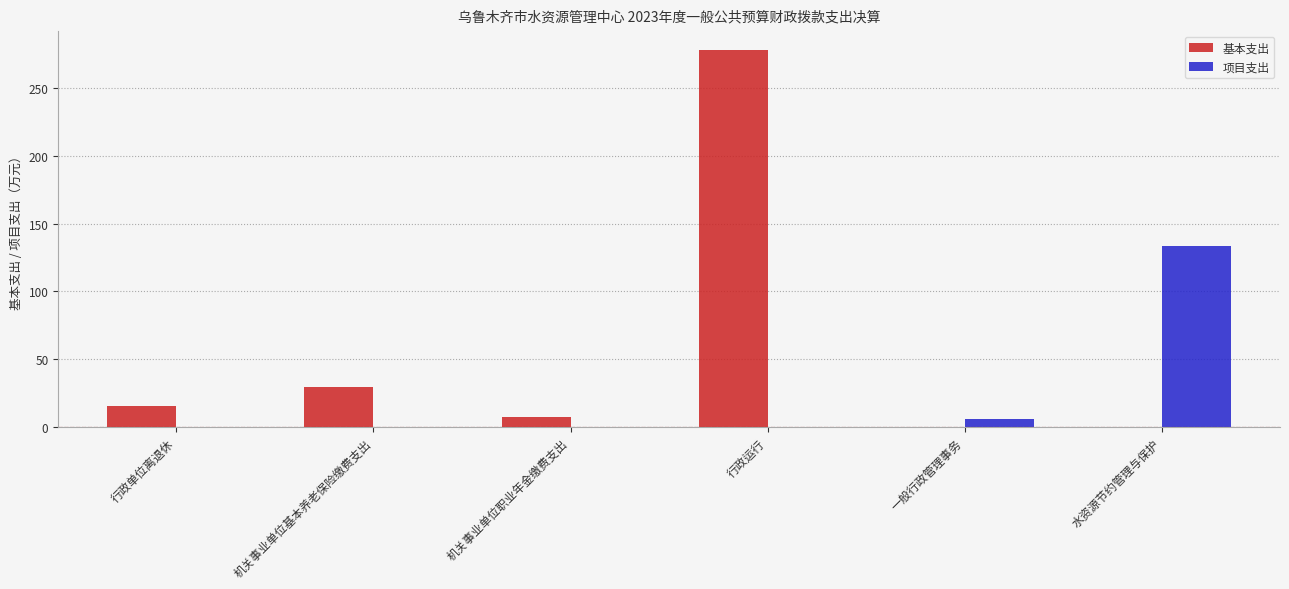

Which series has the largest total across all categories?

基本支出